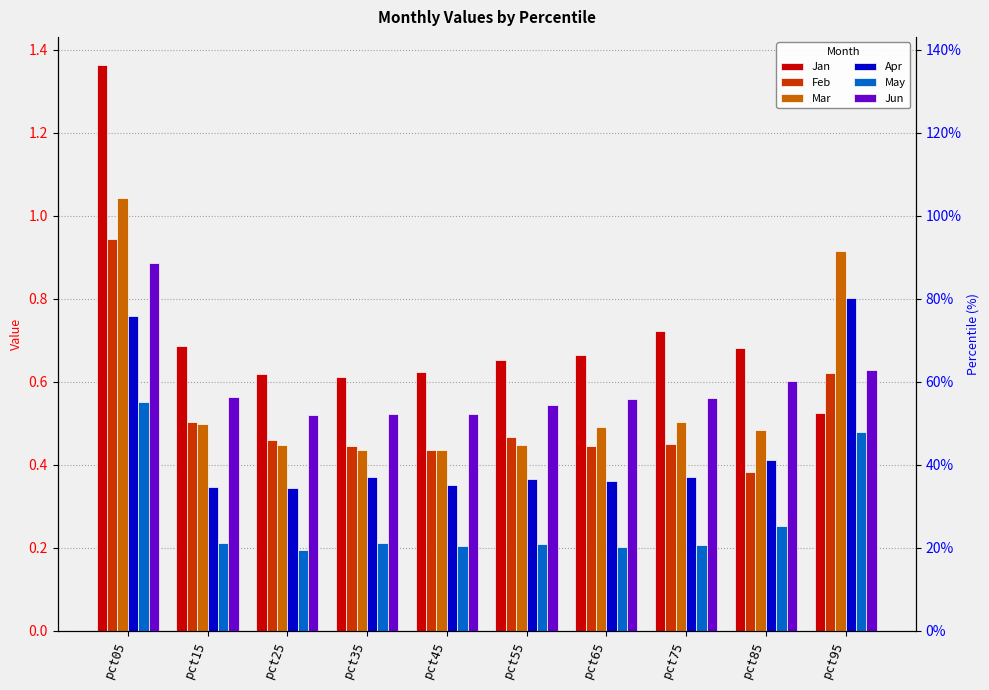

How many categories are shown in the chart?

10